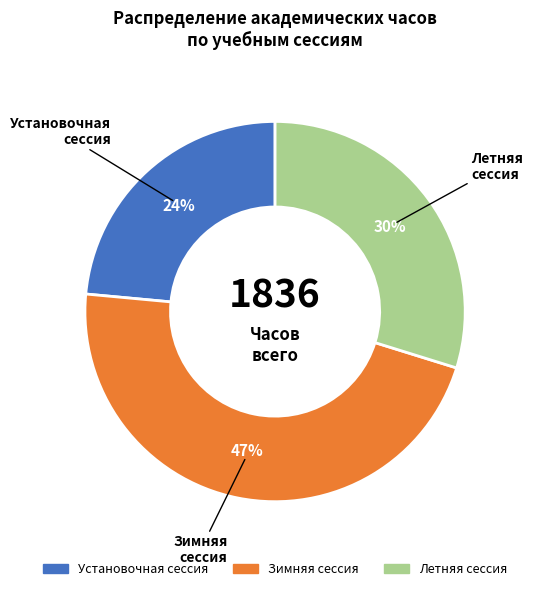

To the nearest percent, what percentage of the pie is Зимняя сессия?

47%